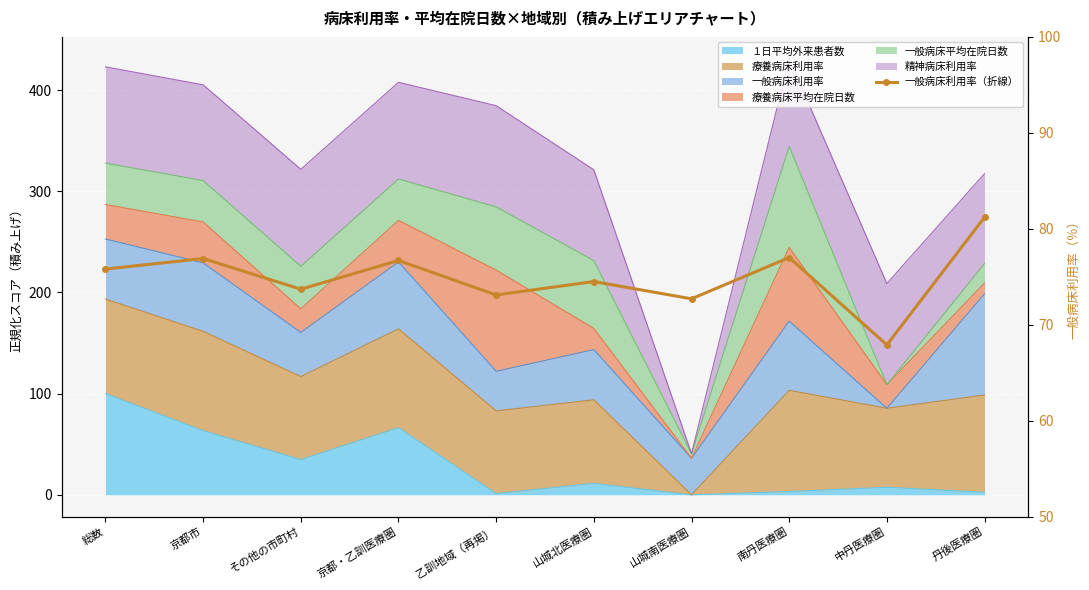

How many data points are above 75?

5